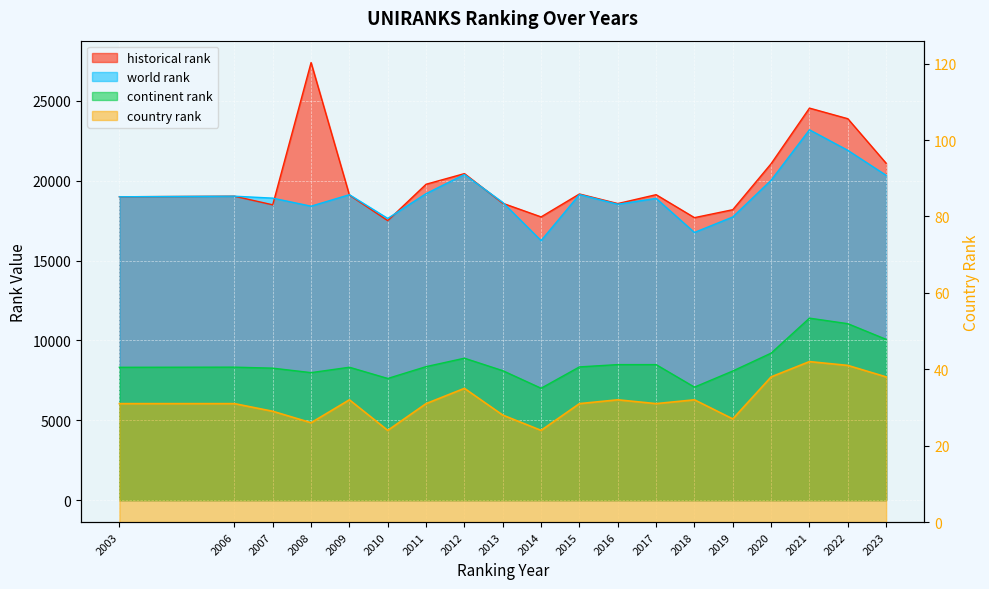

At which category is the sum across all series the highest?

2021